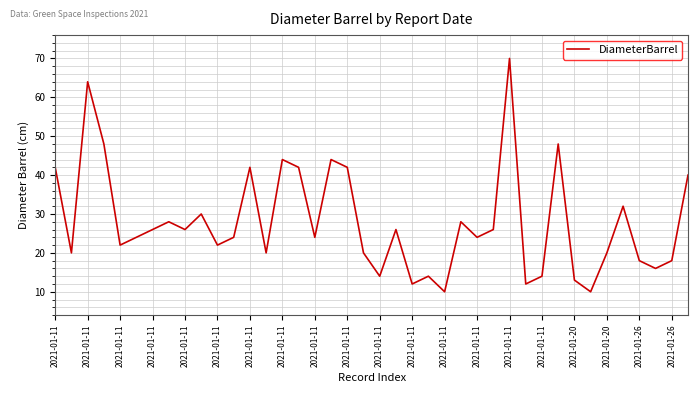

What is the difference between the maximum and minimum values?

60